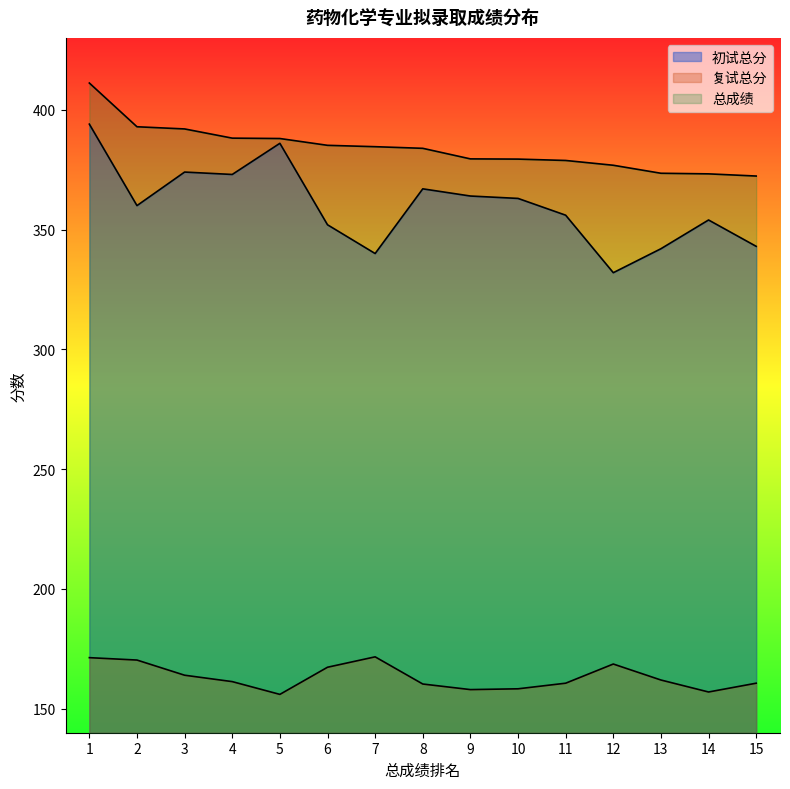

Does the chart display data point markers on the line(s)?

No